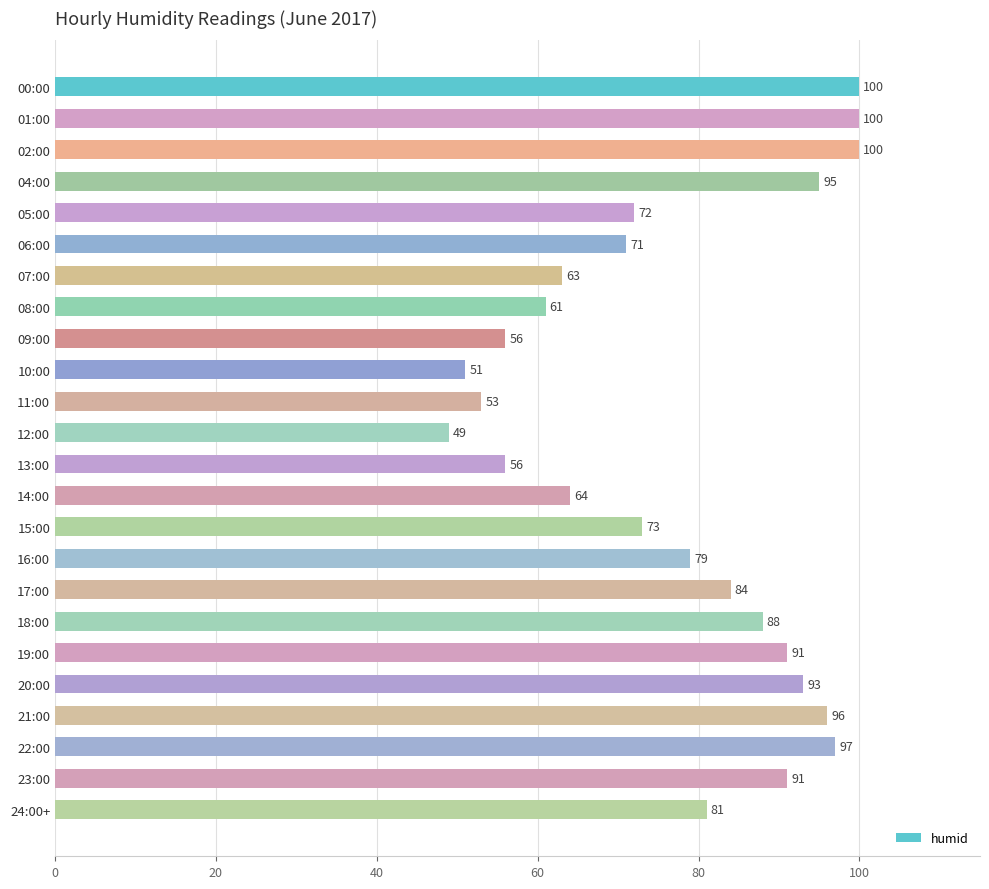

Where is the data nearest to the value 74?

15:00